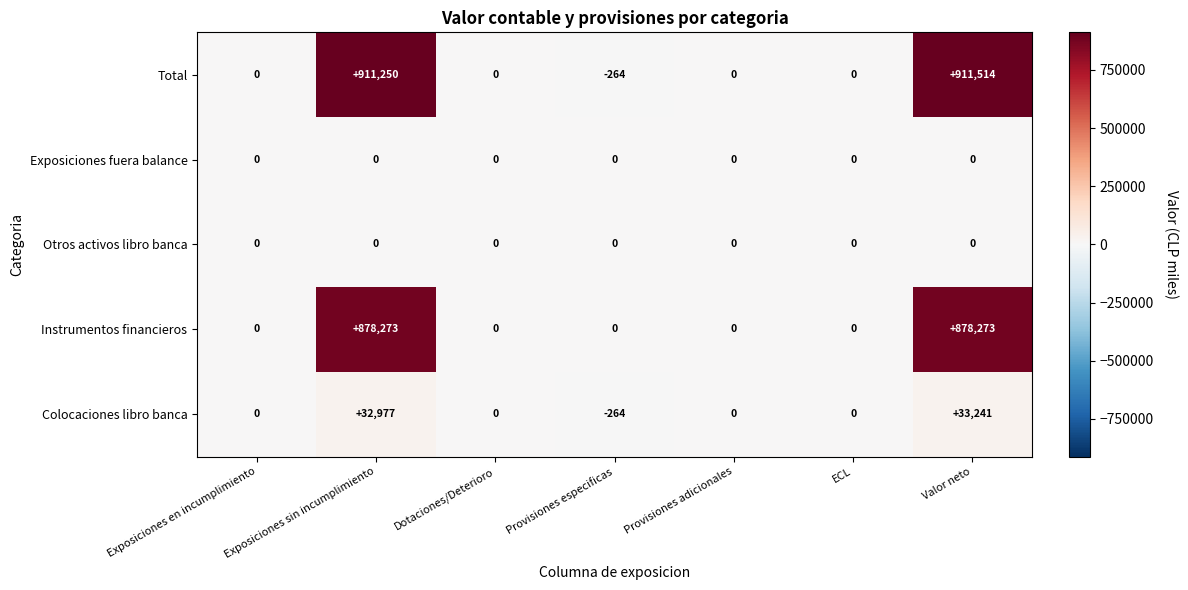

At which category does the chart reach its peak across all series?

Valor neto